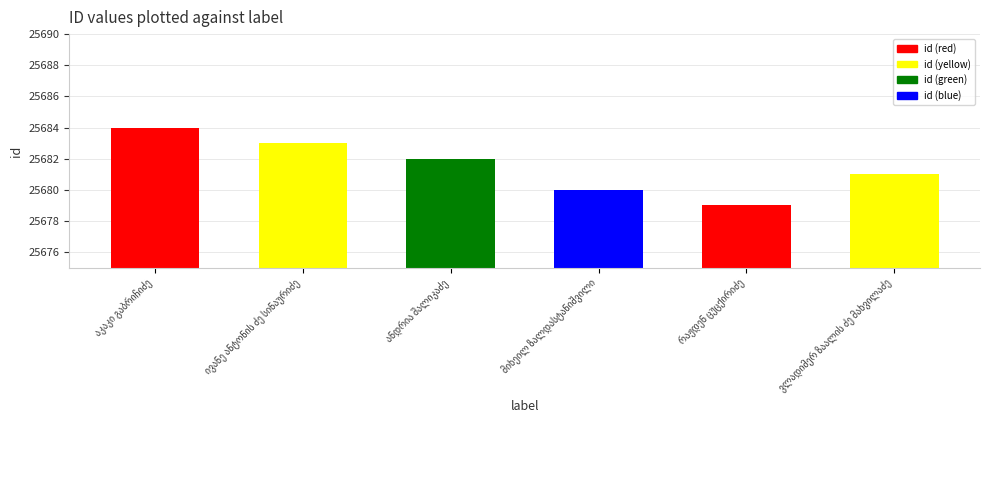

What is the value of the 2nd bar from the left?

25683